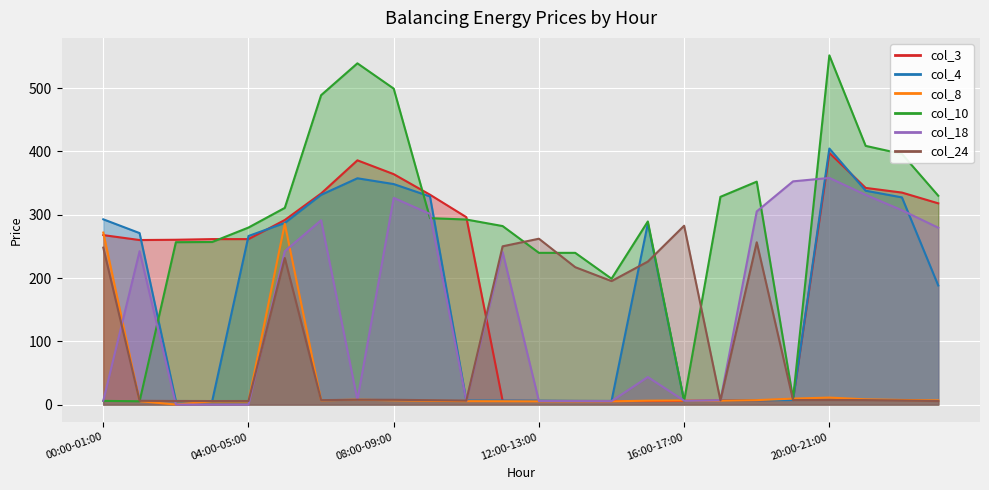

How many distinct data groups are displayed?

6